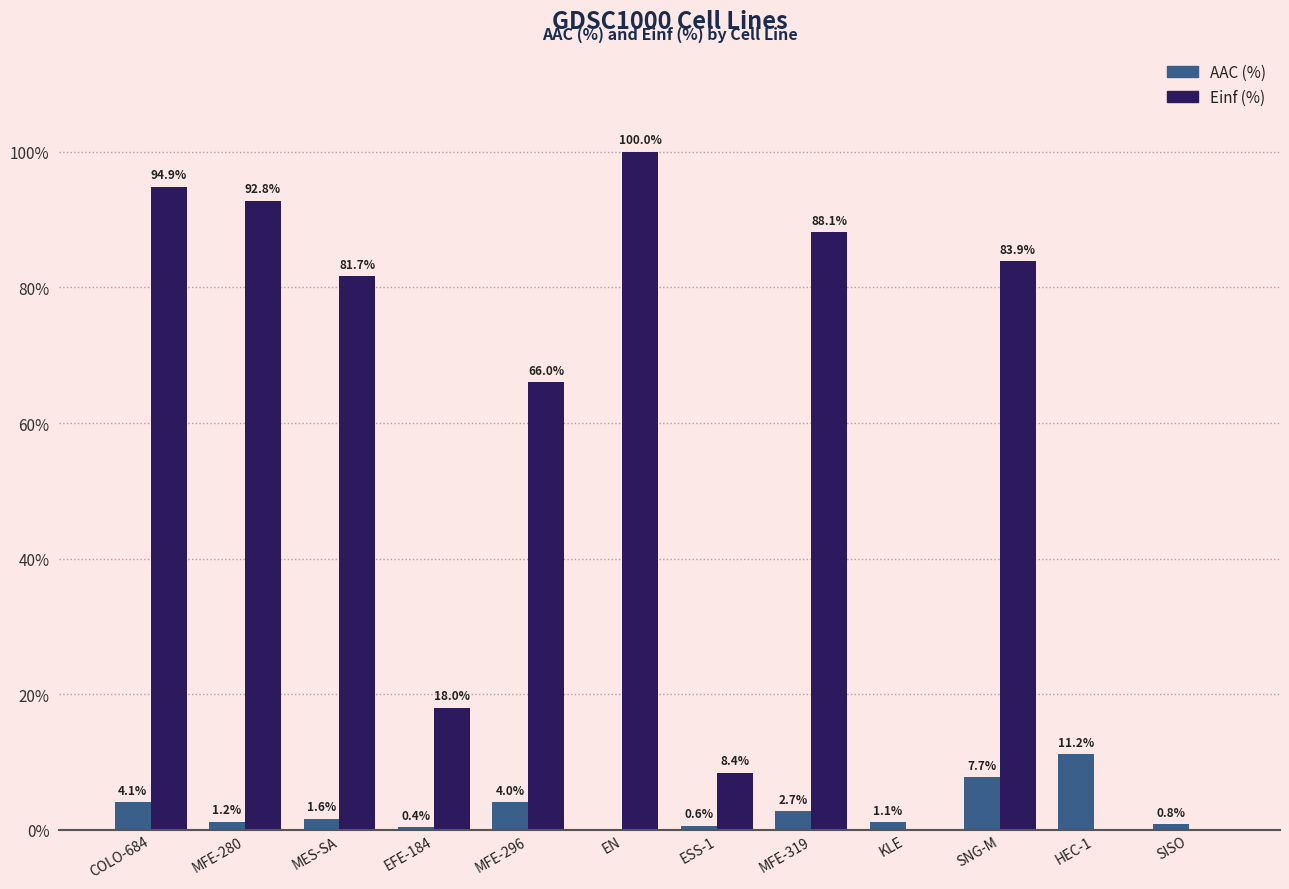

At which category is the sum across all series the highest?

EN